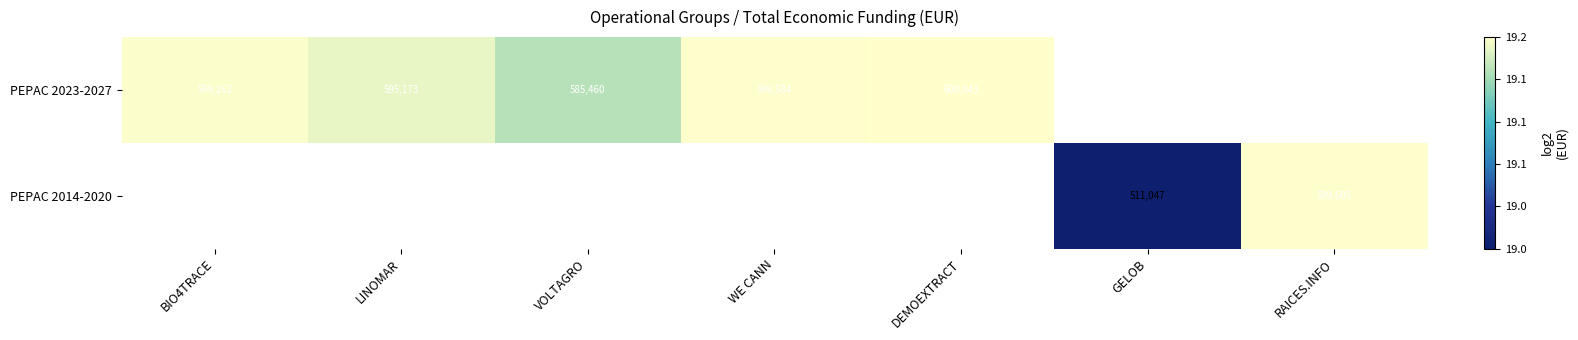

What is the smallest value displayed?

19.0